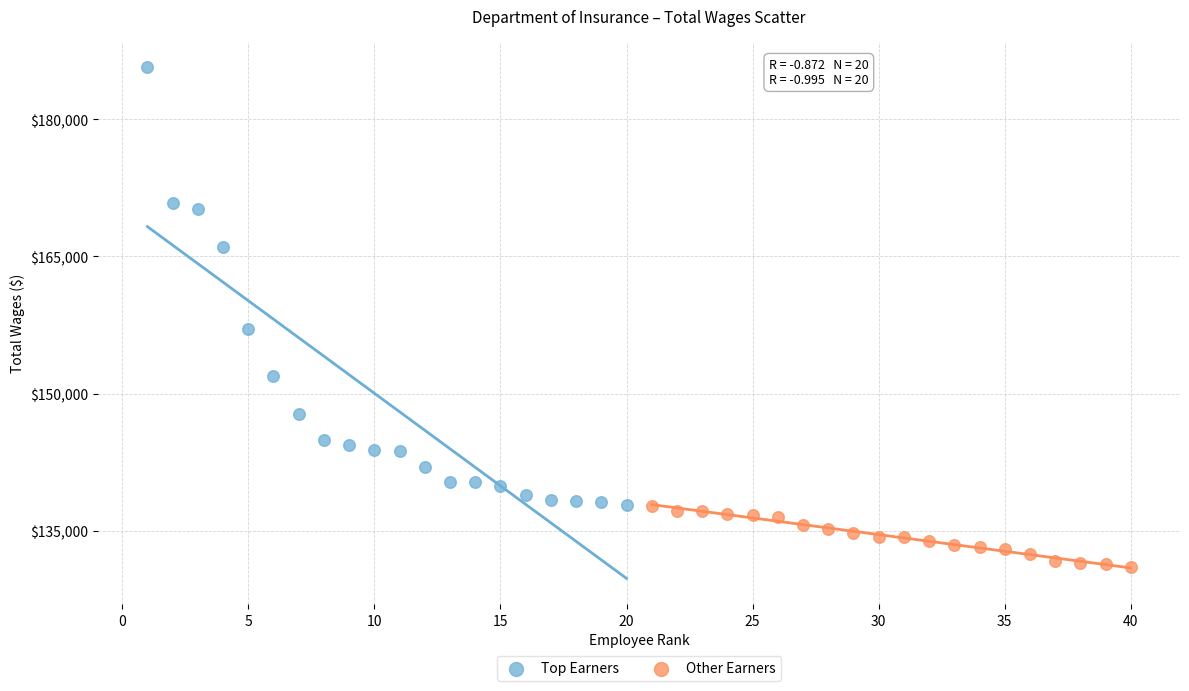

Which series reaches the maximum Y coordinate?

Top Earners